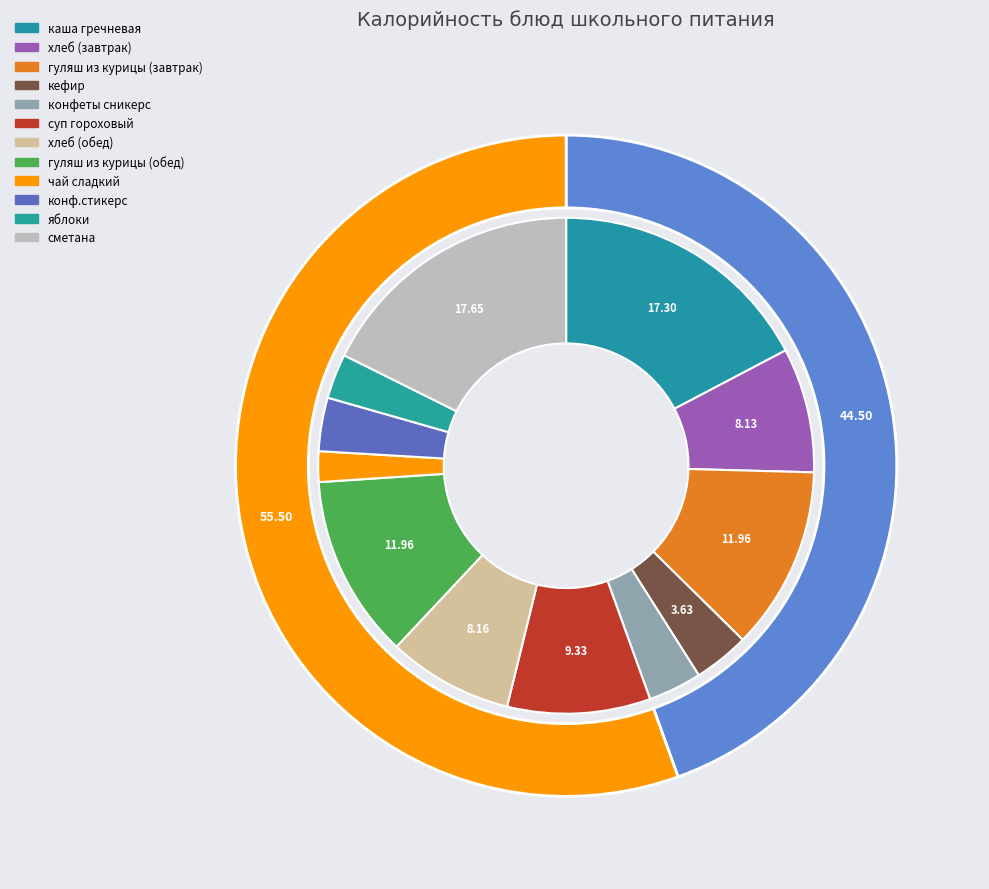

Is there any slice that represents more than half of the pie?

No